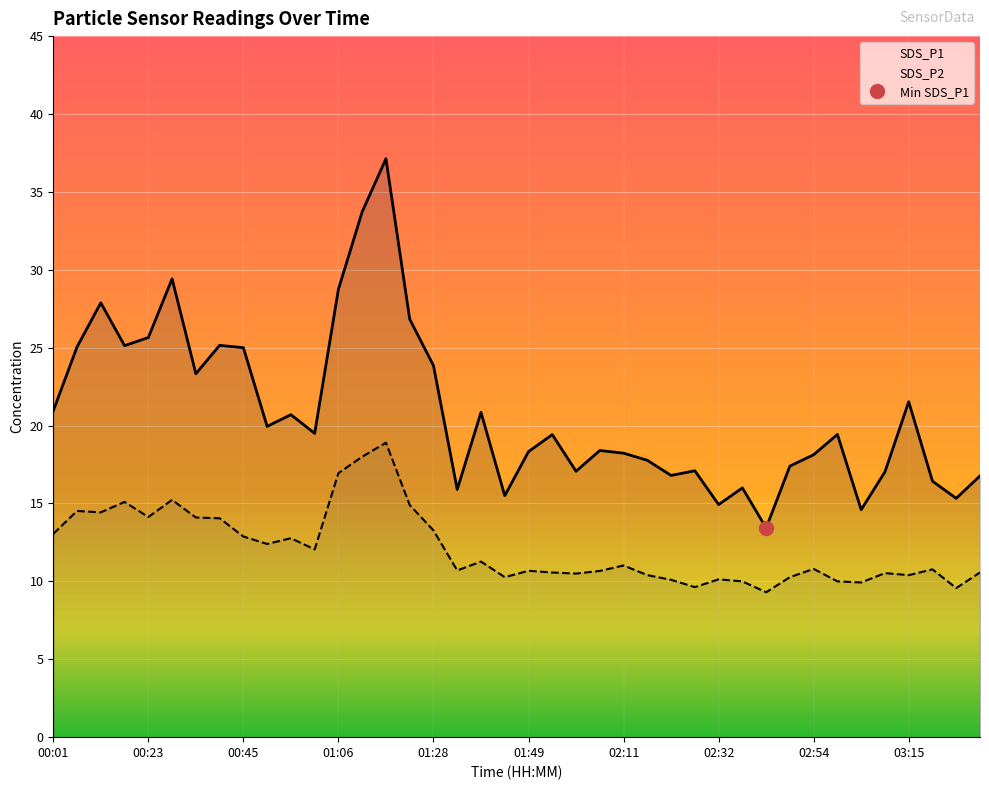

The SDS_P1 series shows 17.8 at 02:16. True or false?

True